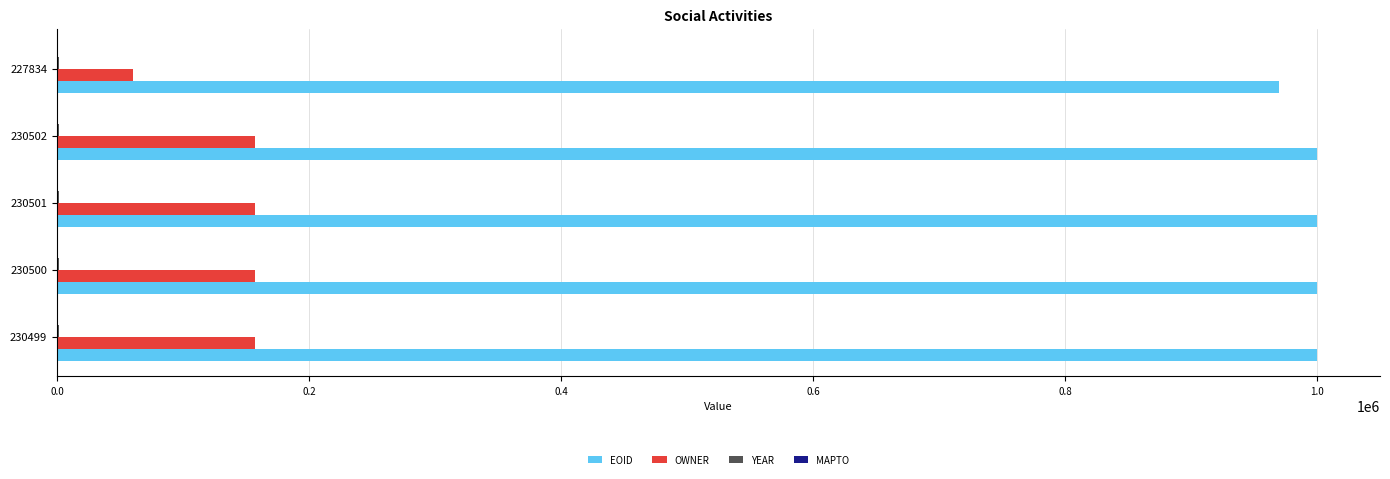

Between 230500 and 227834, which series saw the biggest shift?

OWNER